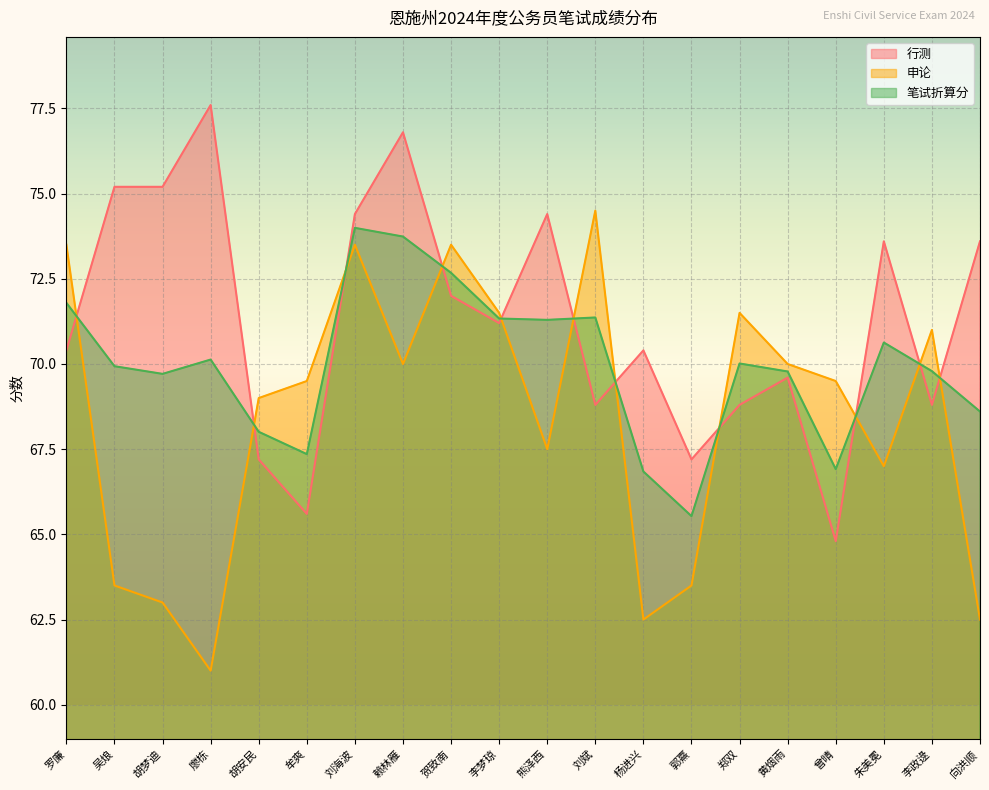

How many intersections are there between 申论 and 笔试折算分?

11